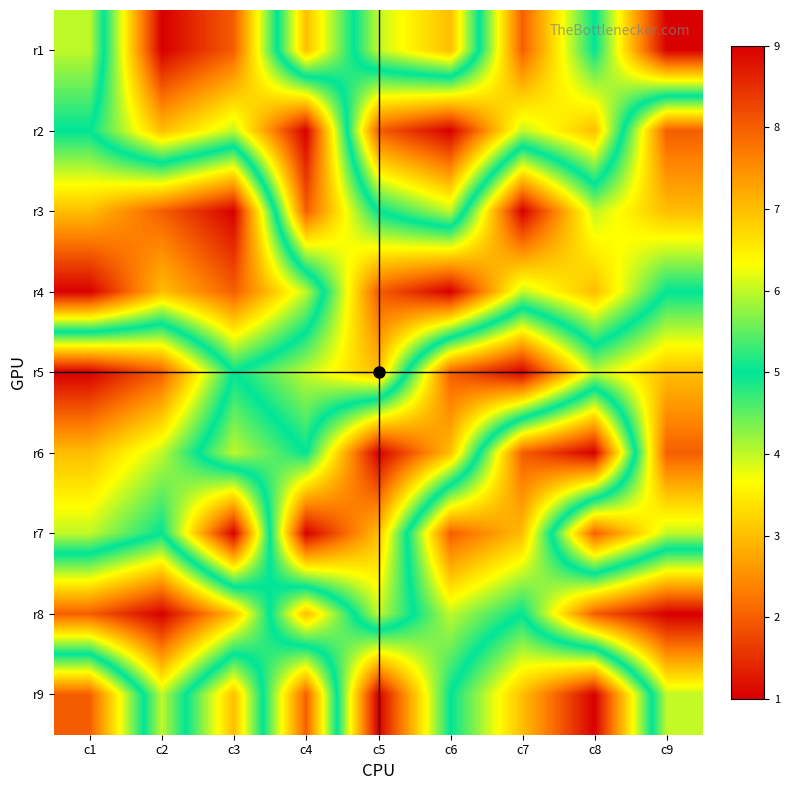

Which label corresponds to the smallest value in the chart?

c9